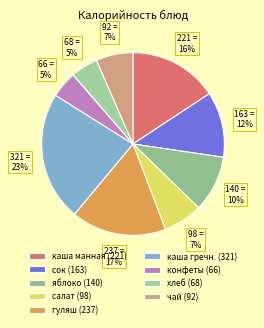

Is there any slice that represents more than half of the pie?

No